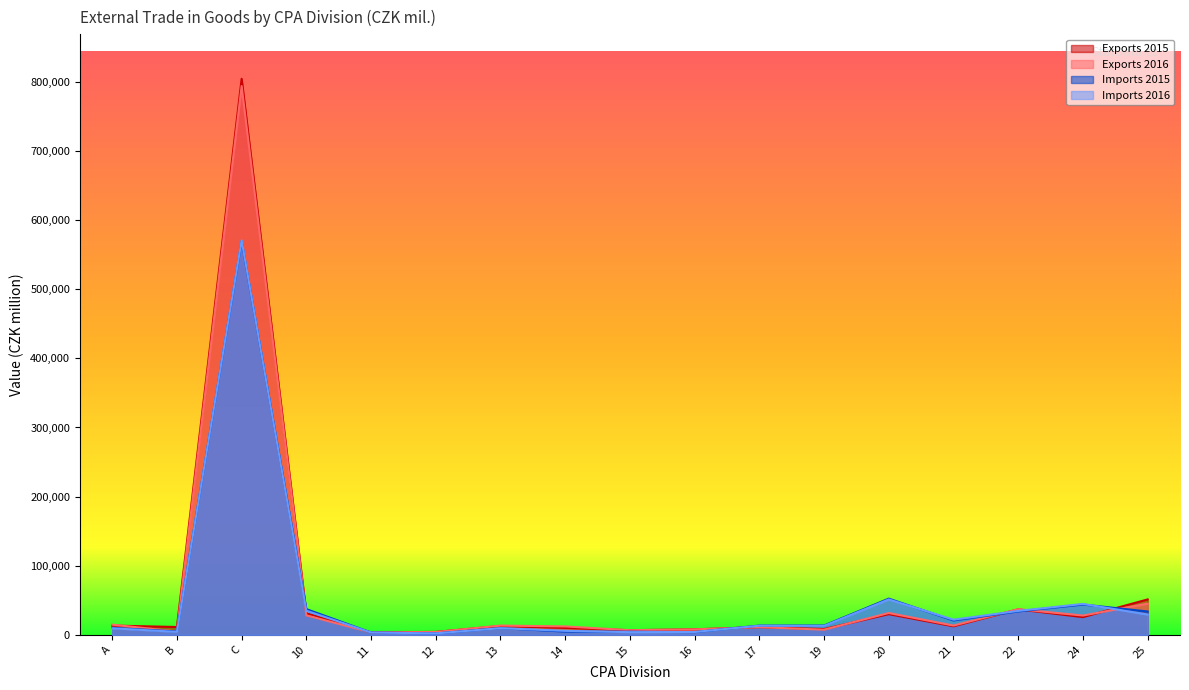

What is the sum of the Exports 2016 values at 12 and 17?

15129